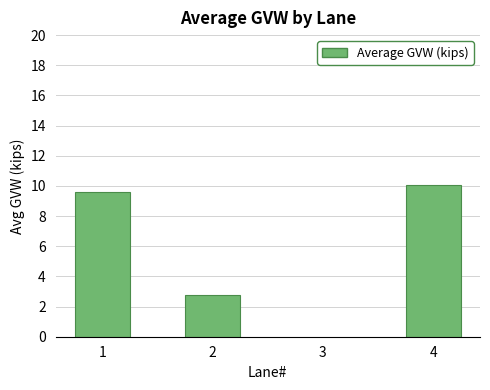

Reading left to right, what are all the values shown in this chart?

1=9.6	2=2.8	4=10.1